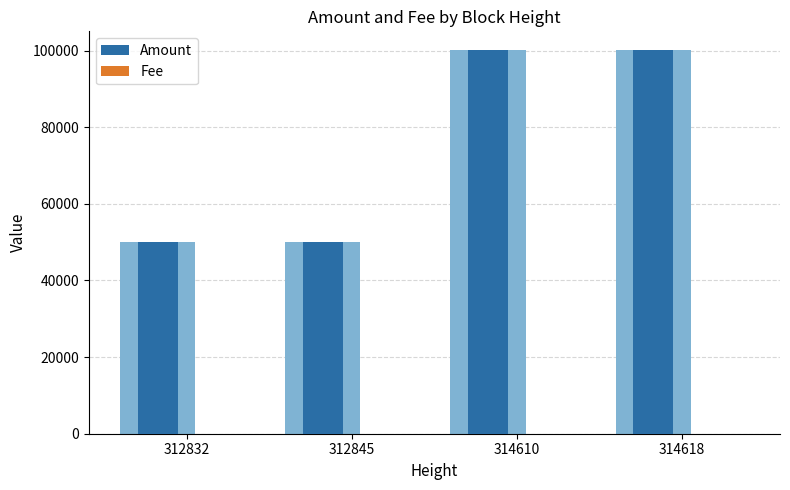

What is the average value of the Fee series?

4